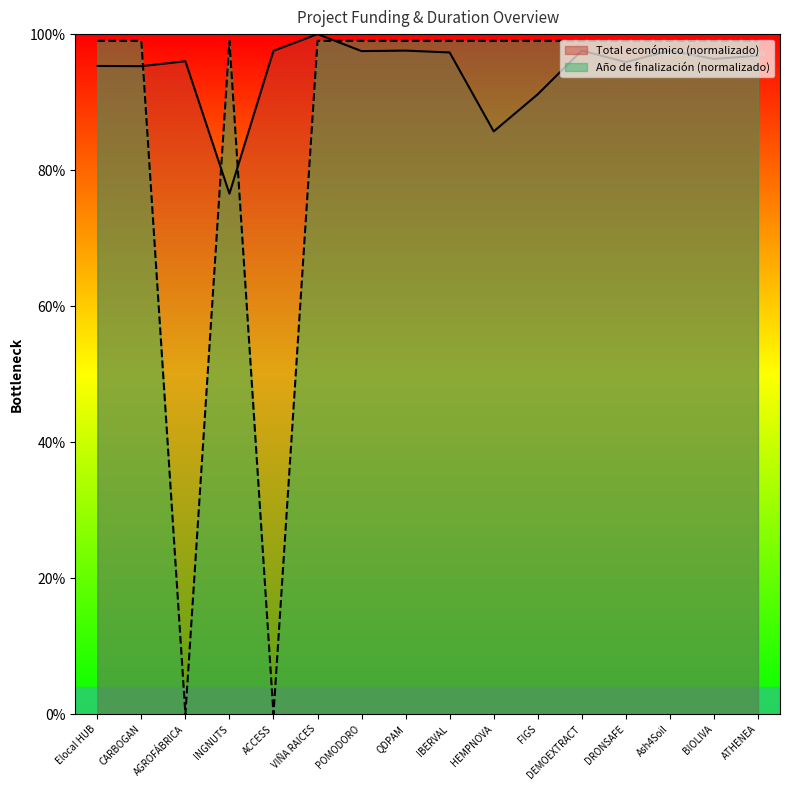

Where do Total económico and Año de finalización first cross each other?

CARBOGAN and AGROFÁBRICA